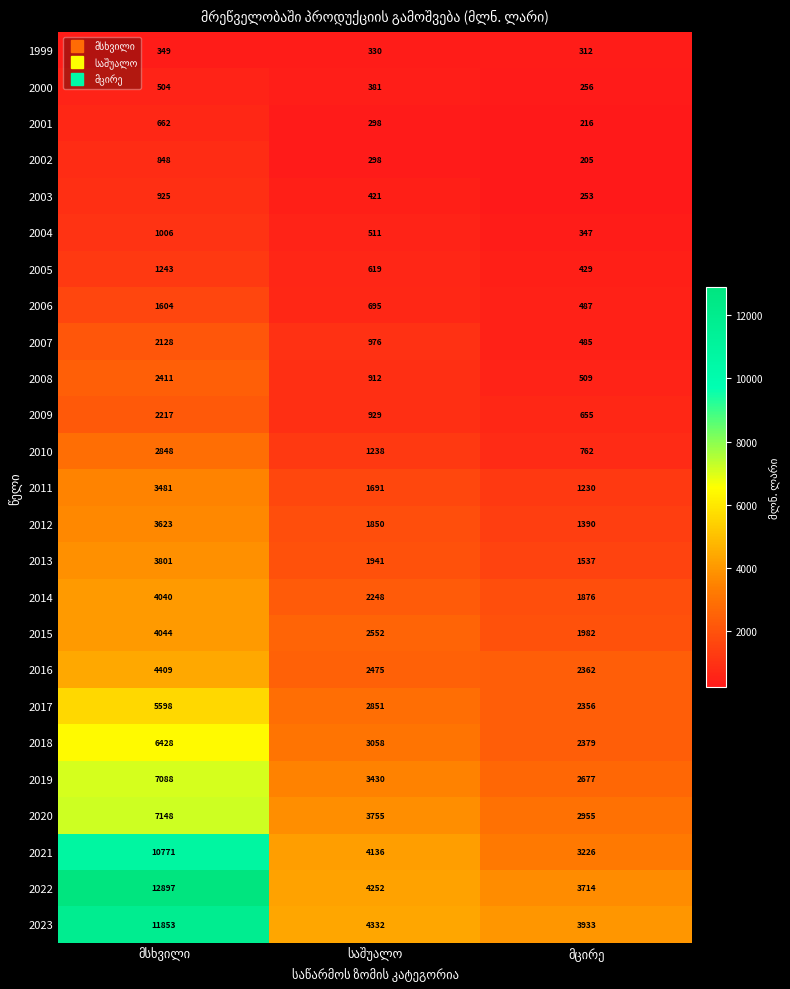

What is the sum of all 2017 values?

10805